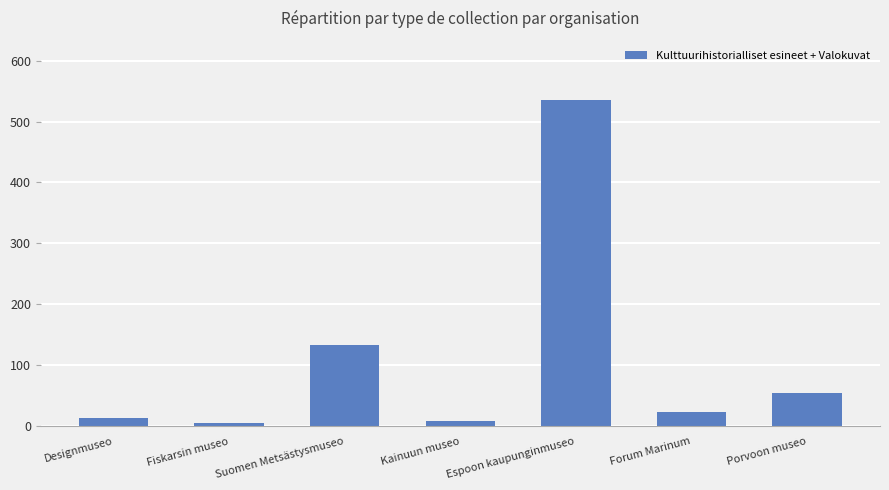

Is it true that the value at Forum Marinum is 24?

True